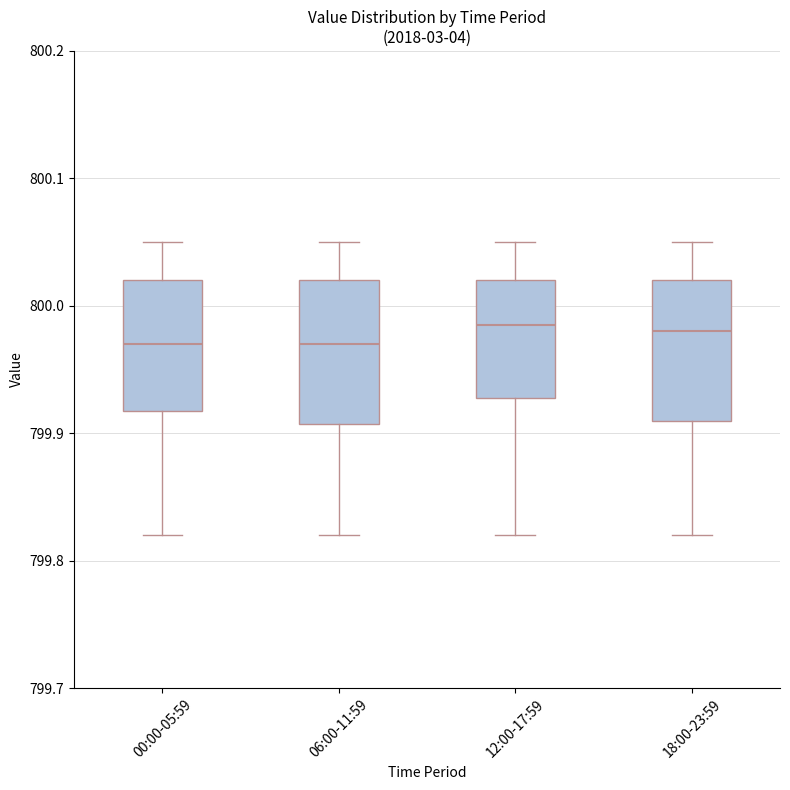

Reading left to right, transcribe this box plot: for each box, give where its median line is, the range the box spans, and where its two whiskers end, as read against the y-axis. The values are not printed on the chart, so give them approximately, as read against the axis.

00:00-05:59: median 799.97, box 799.92 to 800.02, whiskers 799.82 to 800.05
06:00-11:59: median 799.97, box 799.91 to 800.02, whiskers 799.82 to 800.05
12:00-17:59: median 799.99, box 799.93 to 800.02, whiskers 799.82 to 800.05
18:00-23:59: median 799.98, box 799.91 to 800.02, whiskers 799.82 to 800.05